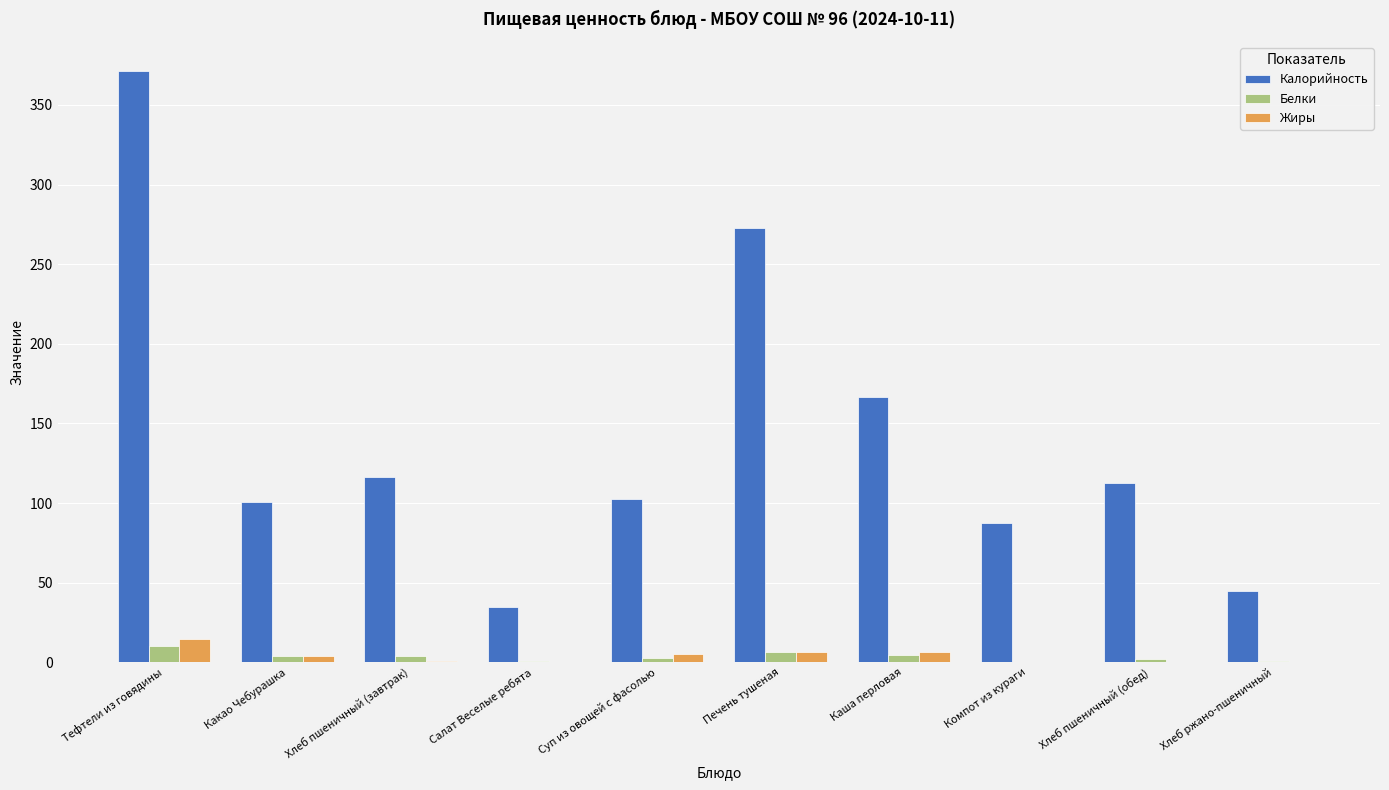

What is the maximum value for Калорийность?

371.1